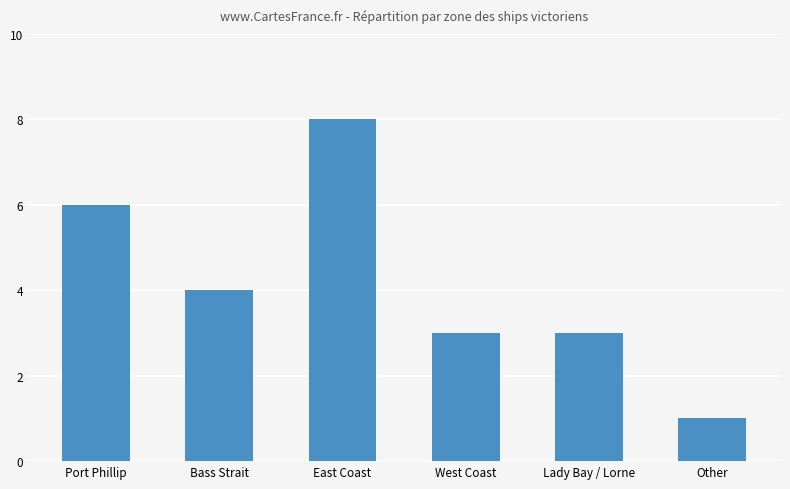

How many values are between 3 and 6?

4